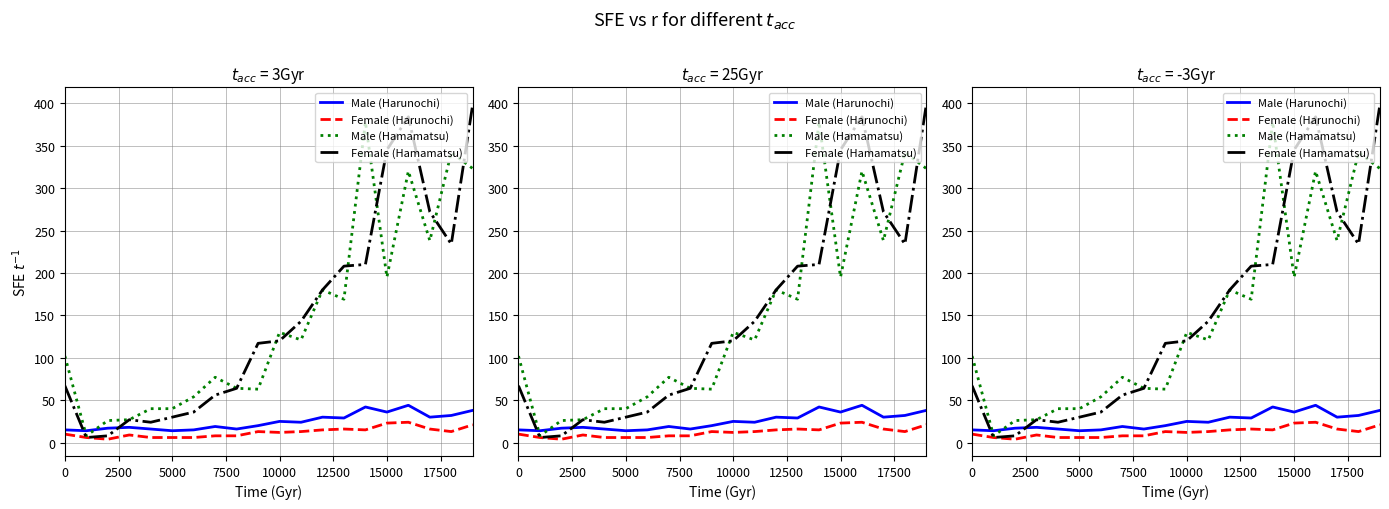

Is this an area chart (filled region under the line)?

No